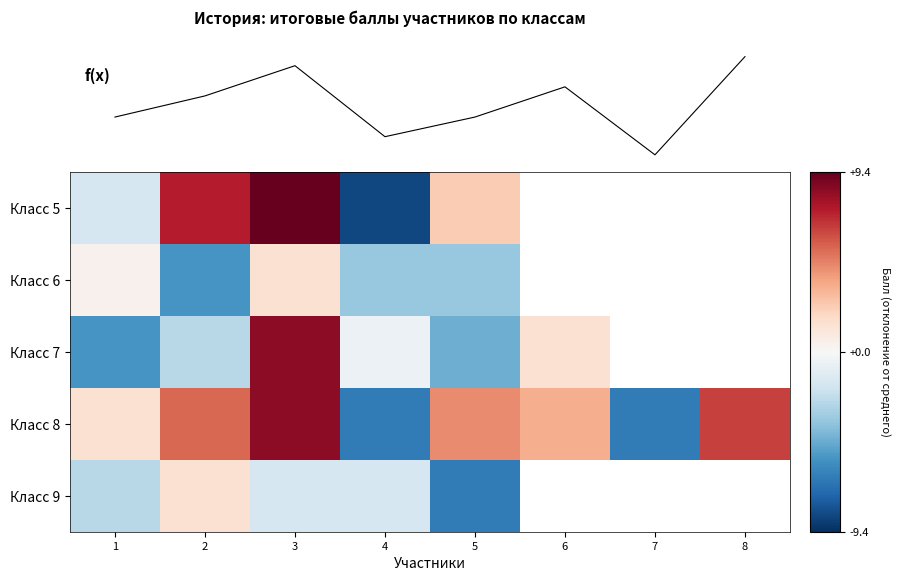

Which has a higher value, 8 or 6?

8